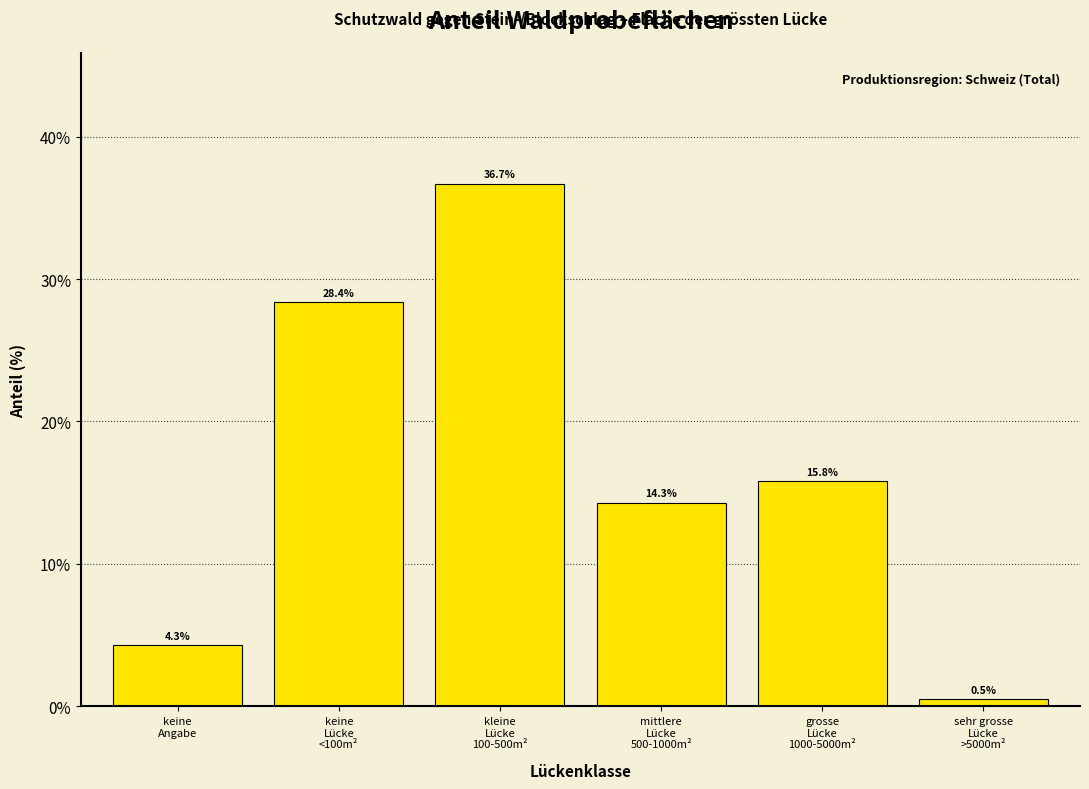

Reading left to right, extract all data points from this chart.

4.3	28.4	36.7	14.3	15.8	0.5